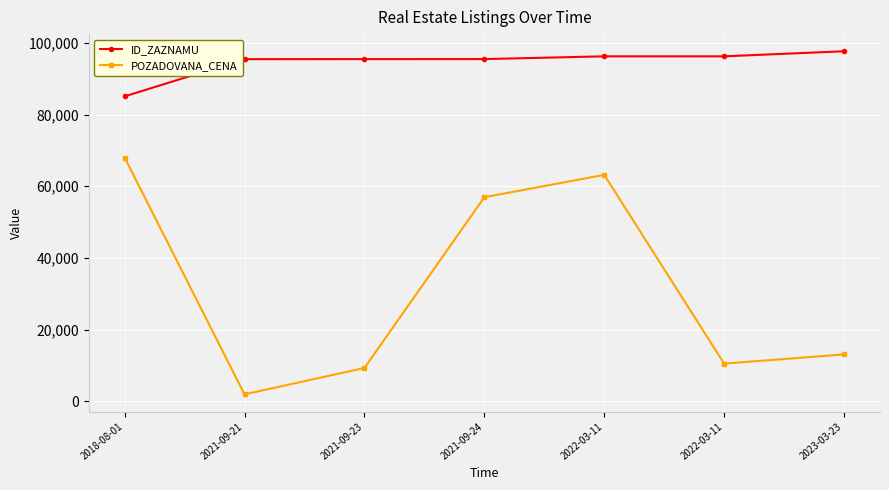

How many lines are shown in the chart?

2